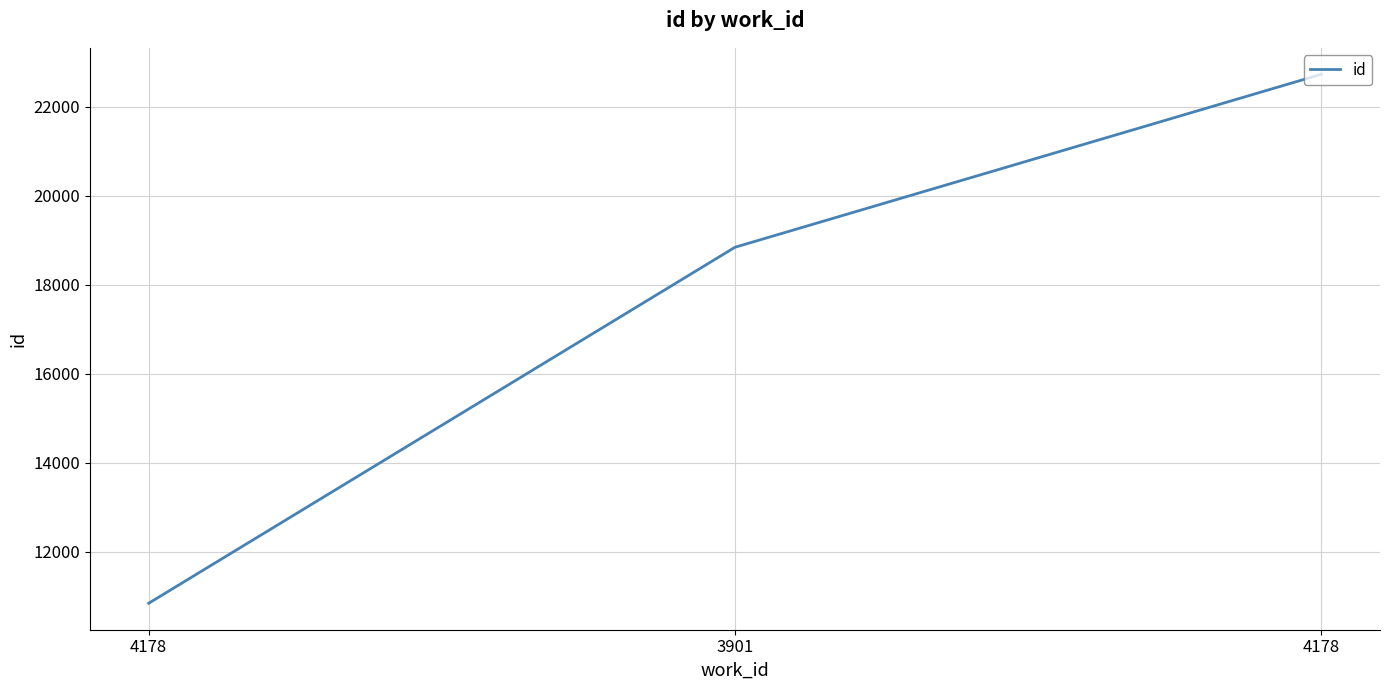

Rank the categories by value from highest to lowest.

4178, 3901, 4178